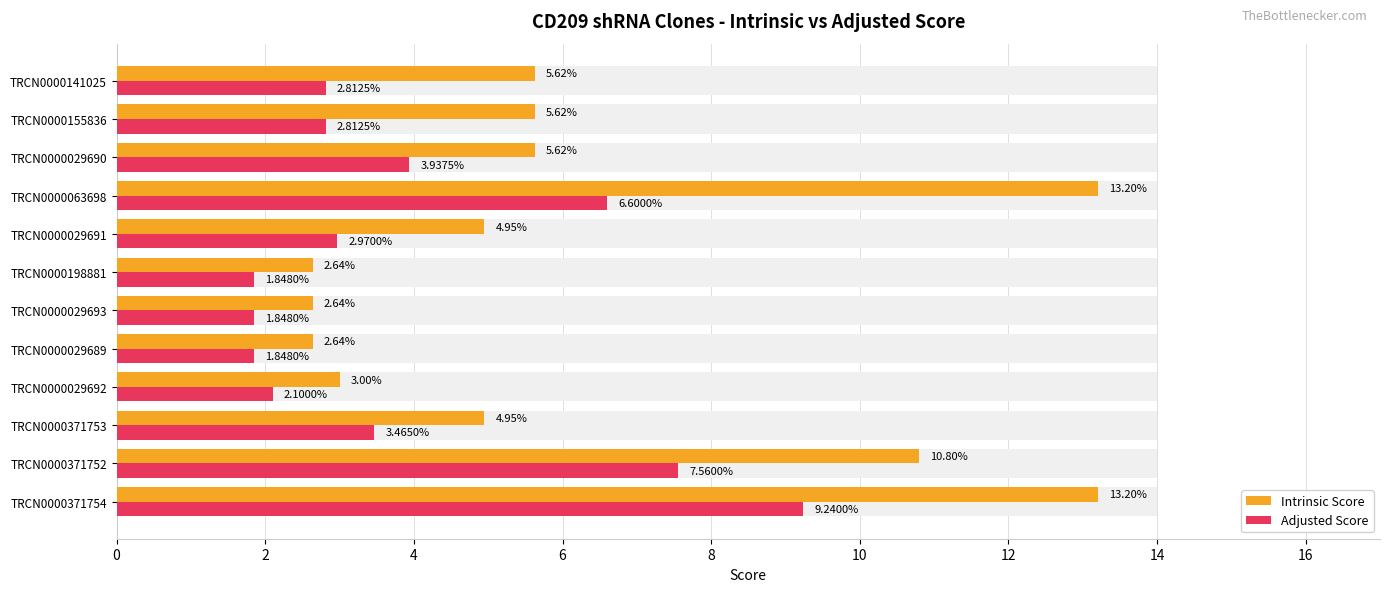

How many values in the Intrinsic Score series are below 5?

6